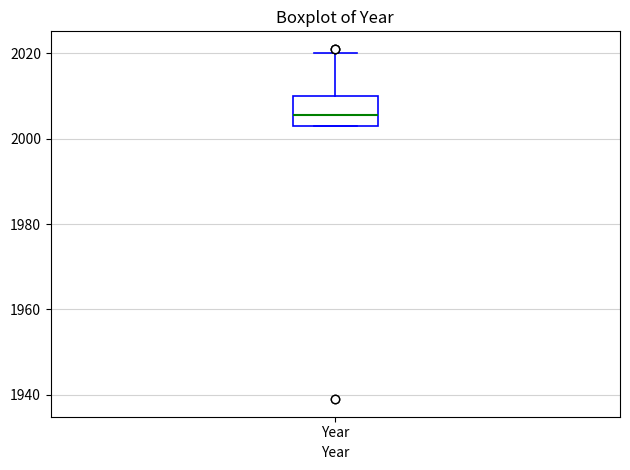

Where is the upper edge of the box for Year on the y-axis? The values are not printed on the chart, so give them approximately, as read against the axis.

2010